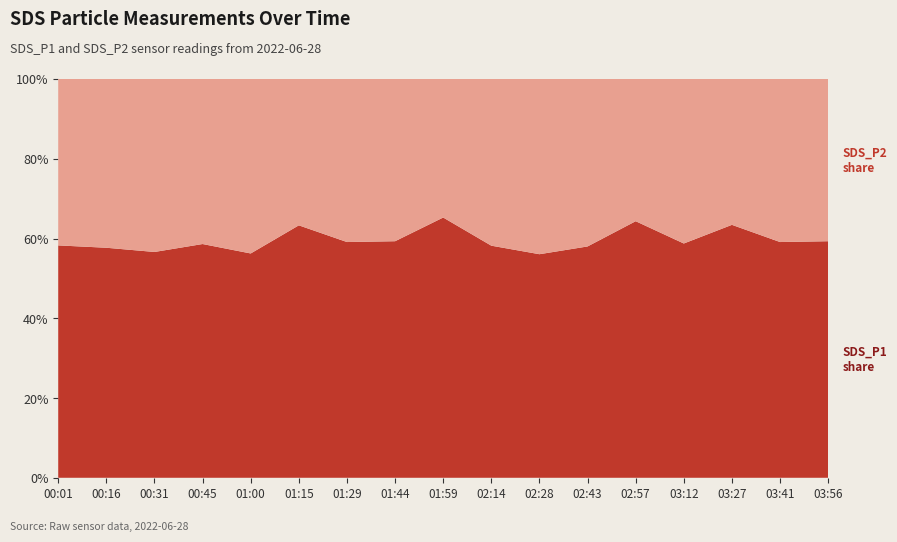

Reading left to right, list all the values displayed in this chart.

SDS_P1: 4.7	5.2	4.7	5.0	4.5	6.9	5.3	5.2	6.2	5.2	4.5	5.1	6.8	4.7	6.1	5.3	5.2
SDS_P2: 3.4	3.8	3.6	3.5	3.5	4.0	3.7	3.6	3.3	3.7	3.5	3.7	3.8	3.3	3.5	3.7	3.6